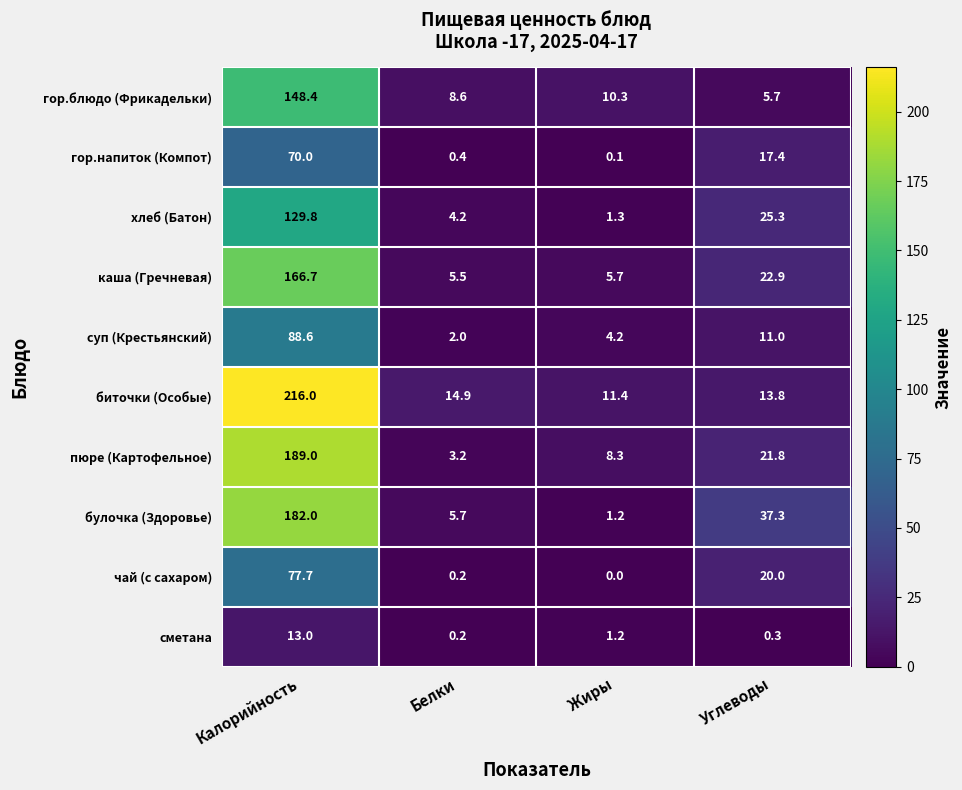

What is the sum of the чай (с сахаром) values at Калорийность and Жиры?

77.7